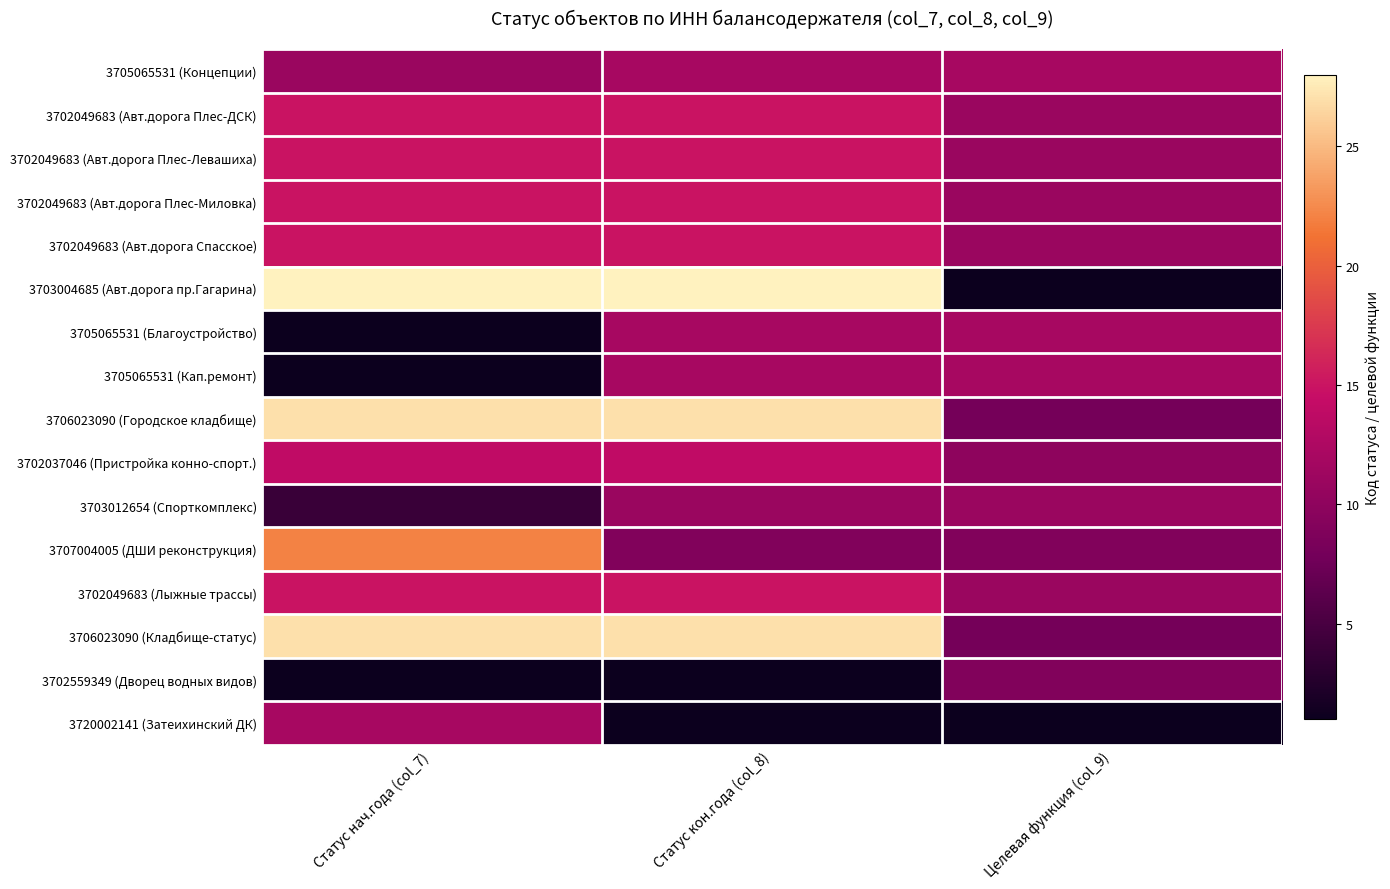

What is the maximum value shown in the chart?

28